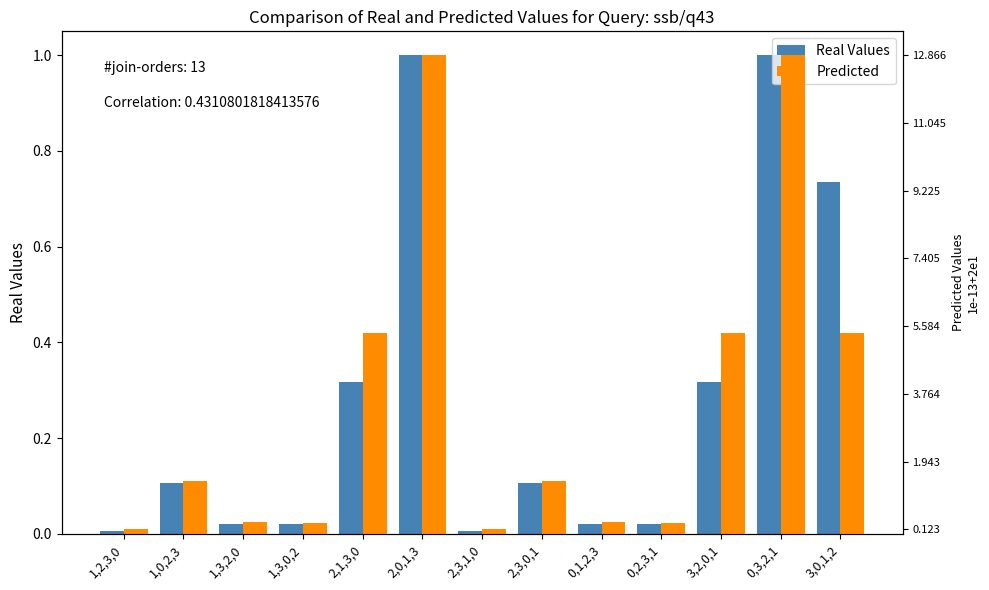

Between 1,3,2,0 and 1,0,2,3, which is larger?

1,0,2,3